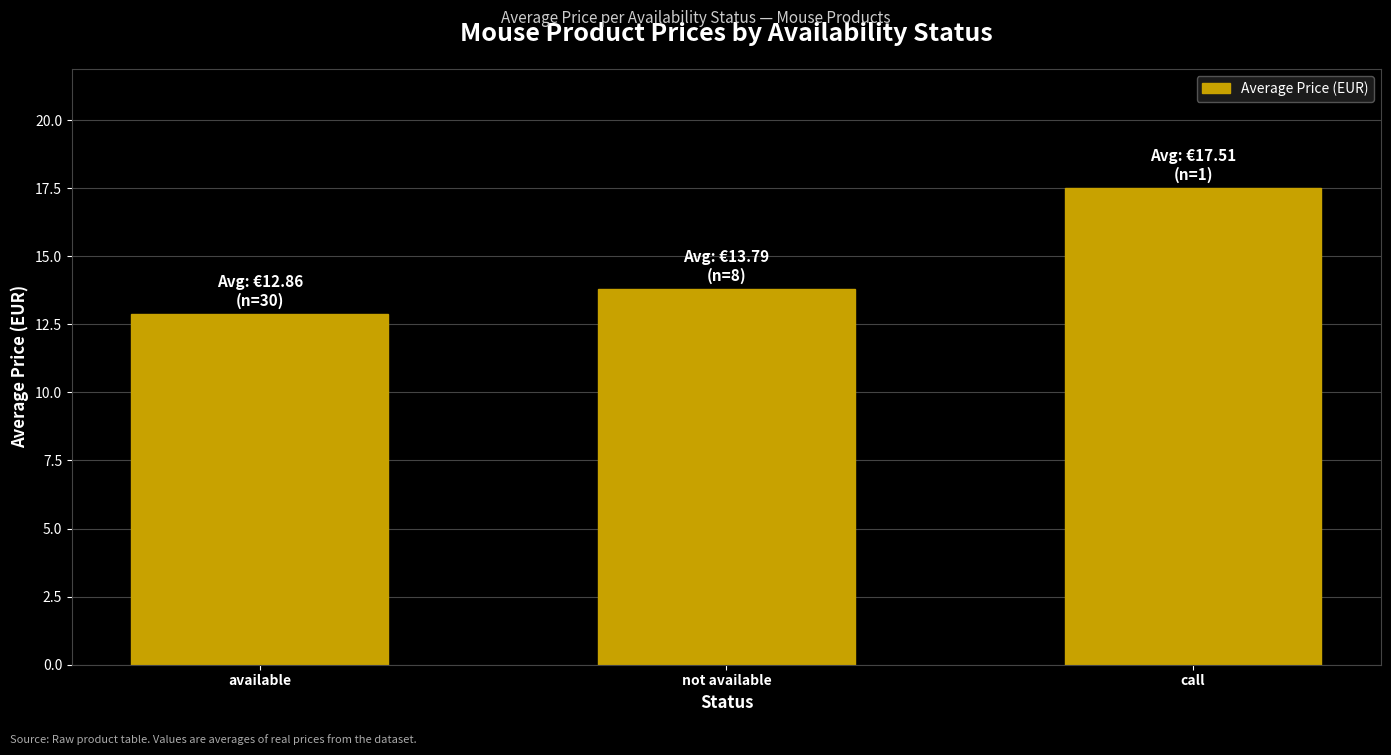

What is the average value?

14.7